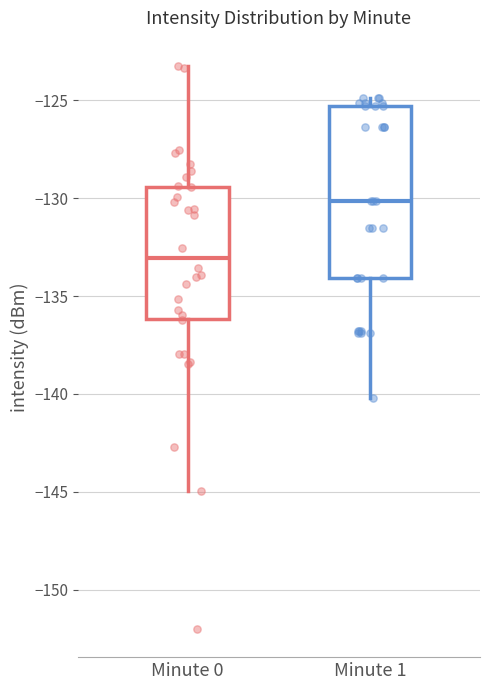

Where does the median line of the box for Minute 0 sit on the y-axis? The values are not printed on the chart, so give them approximately, as read against the axis.

-133.0